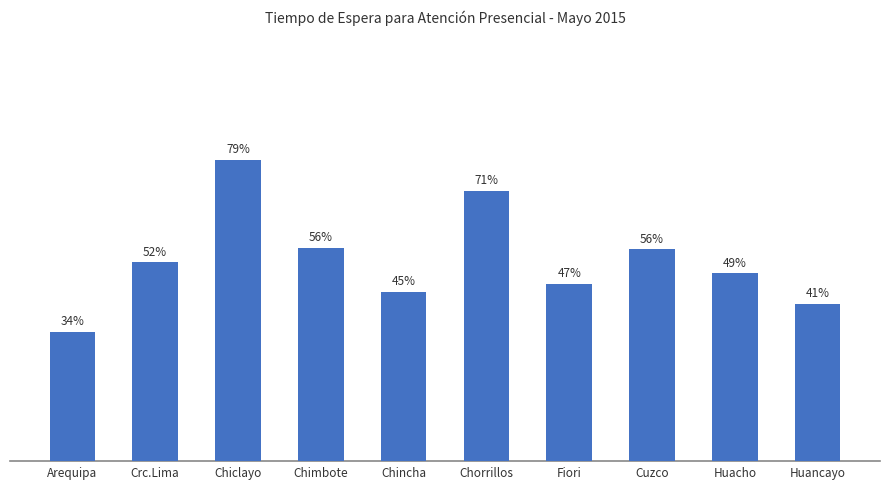

The chart shows a value of 0.6 at Cuzco. True or false?

True